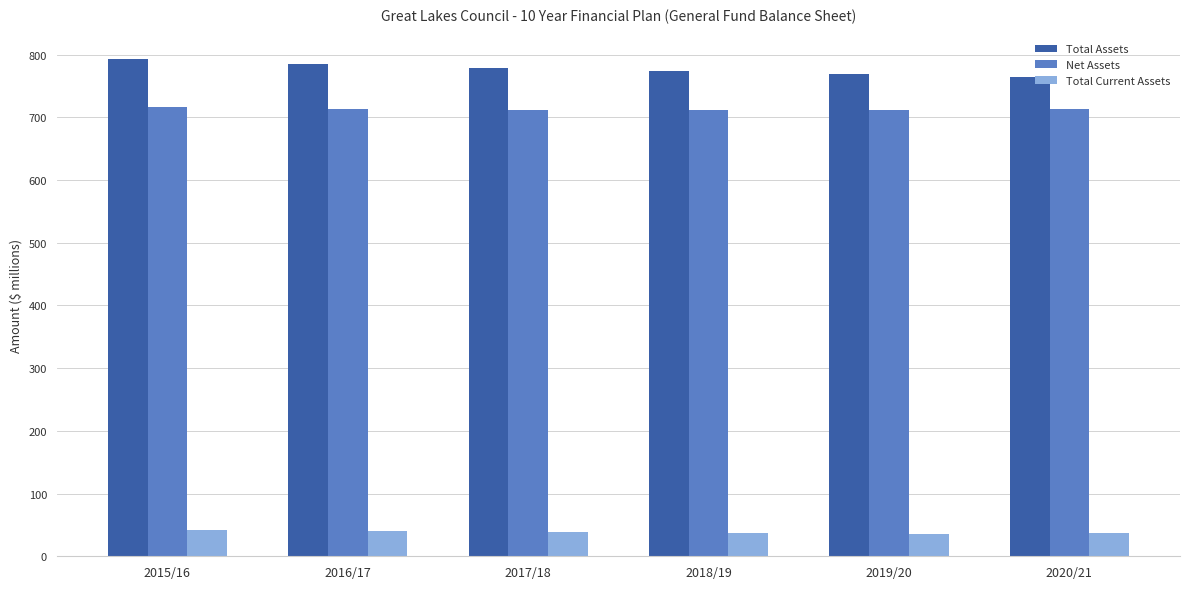

What is the smallest value displayed?

36.1